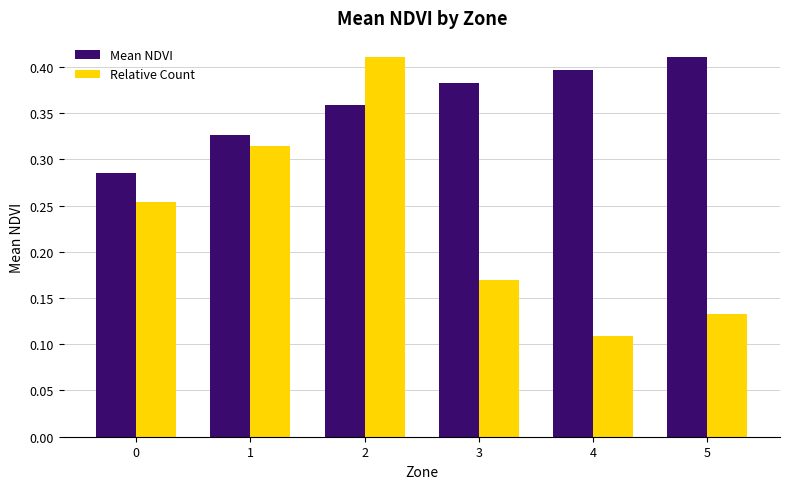

How many groups of bars are there?

6